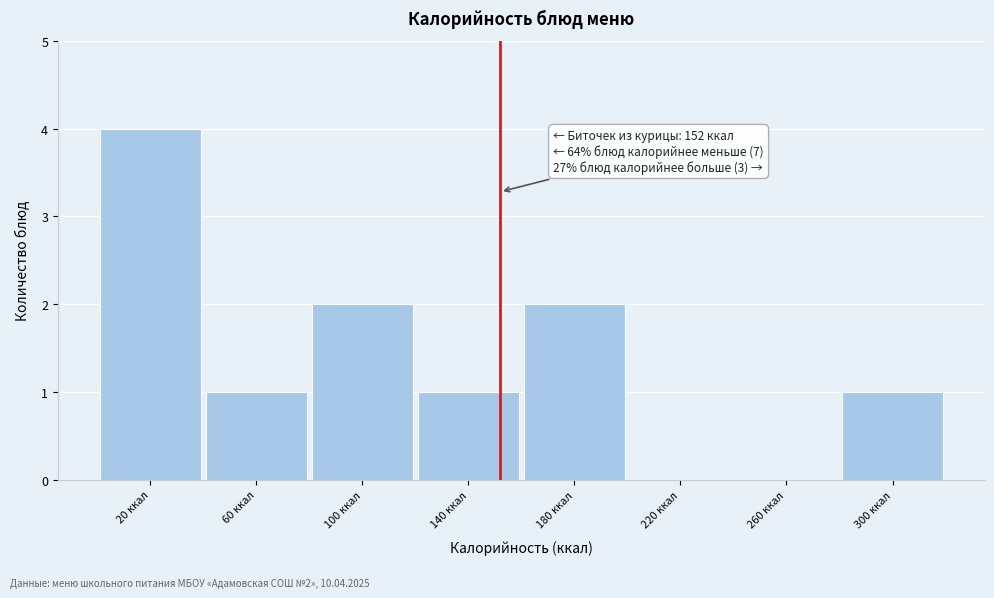

Which range on the x-axis has the tallest bar?

0 to 40